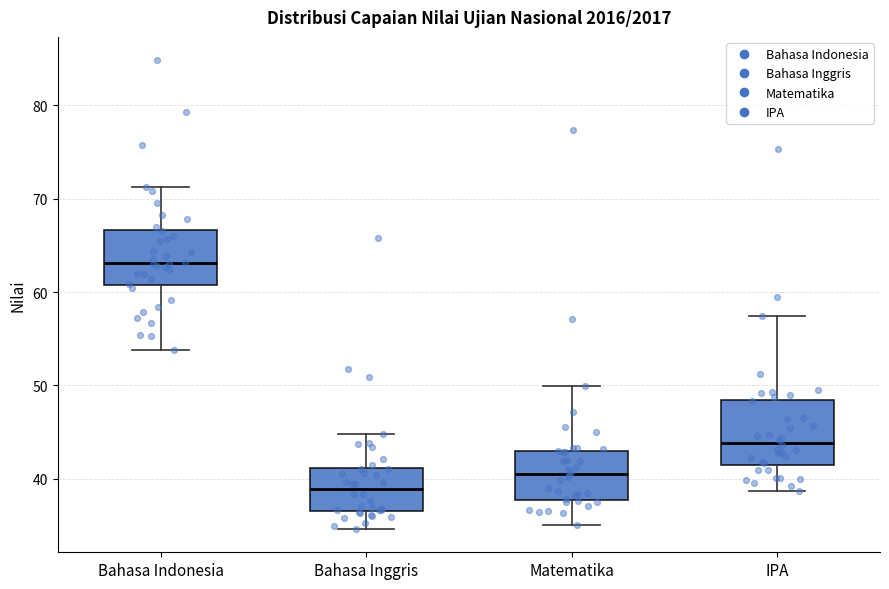

Reading left to right, transcribe this box plot: for each box, give where its median line is, the range the box spans, and where its two whiskers end, as read against the y-axis. The values are not printed on the chart, so give them approximately, as read against the axis.

Bahasa Indonesia: median 63, box 61 to 67, whiskers 54 to 71
Bahasa Inggris: median 39, box 37 to 41, whiskers 35 to 45
Matematika: median 41, box 38 to 43, whiskers 35 to 50
IPA: median 44, box 42 to 48, whiskers 39 to 57